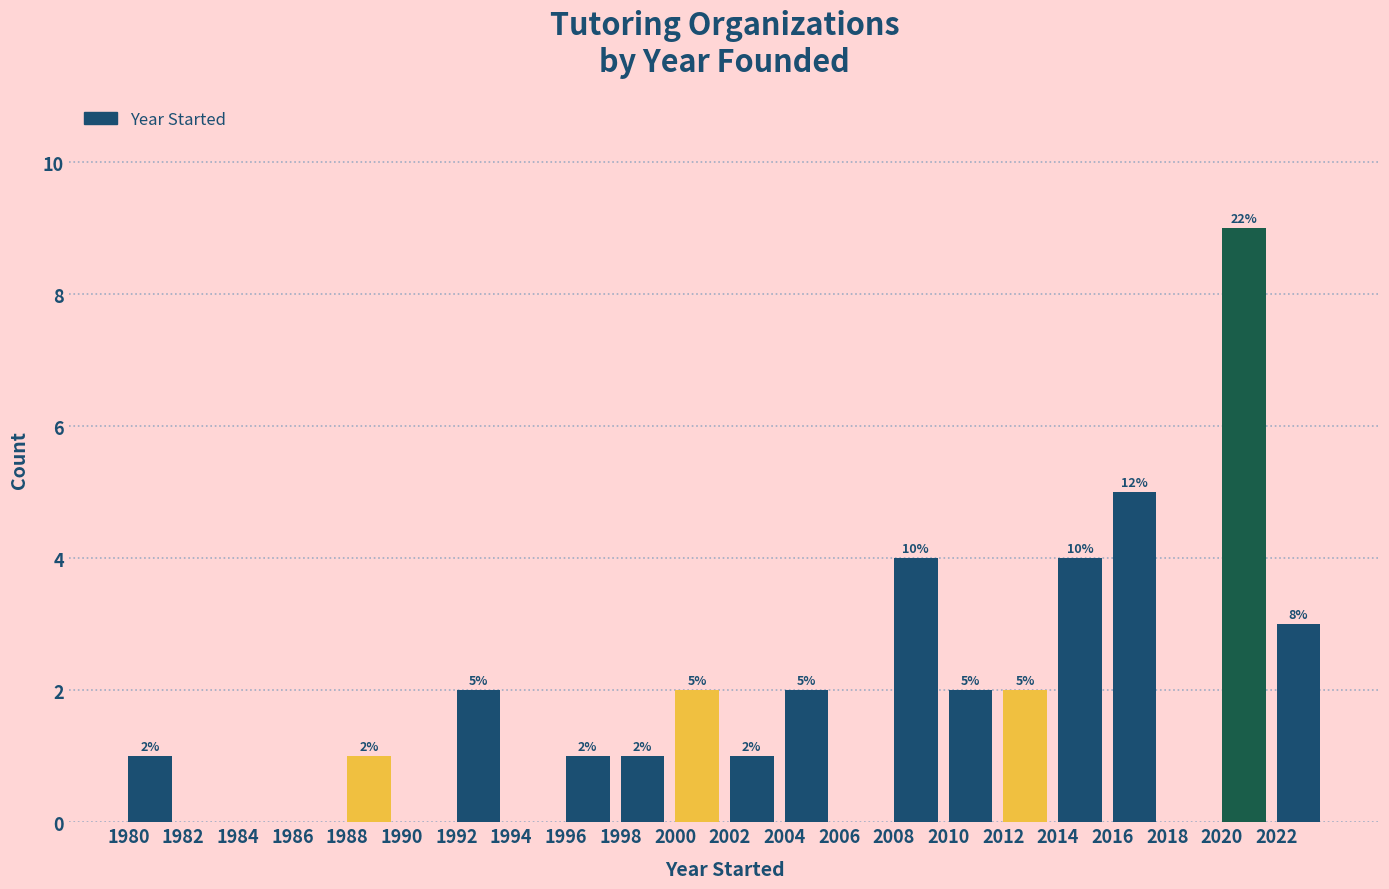

Which range on the x-axis has the tallest bar?

2020 to 2022